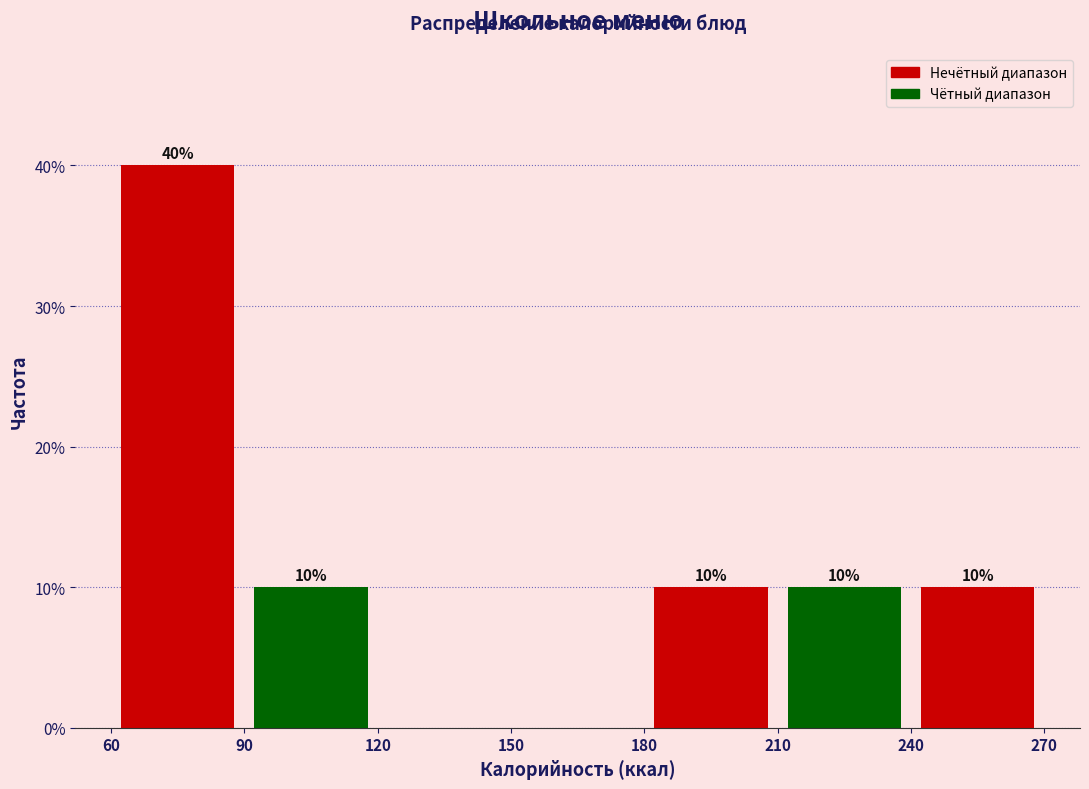

Over which range of the x-axis is the bar tallest?

60 to 90